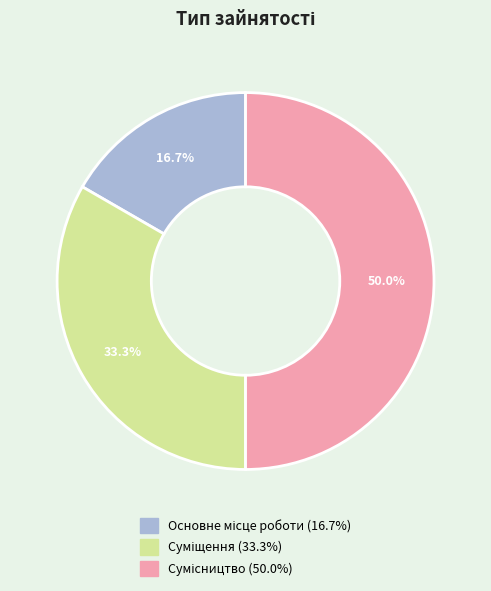

What is the largest slice in the pie chart?

Сумісництво